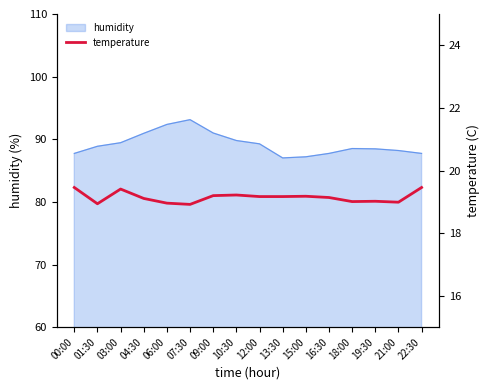

What is the change in value from 03:00 to 09:00?

-0.2